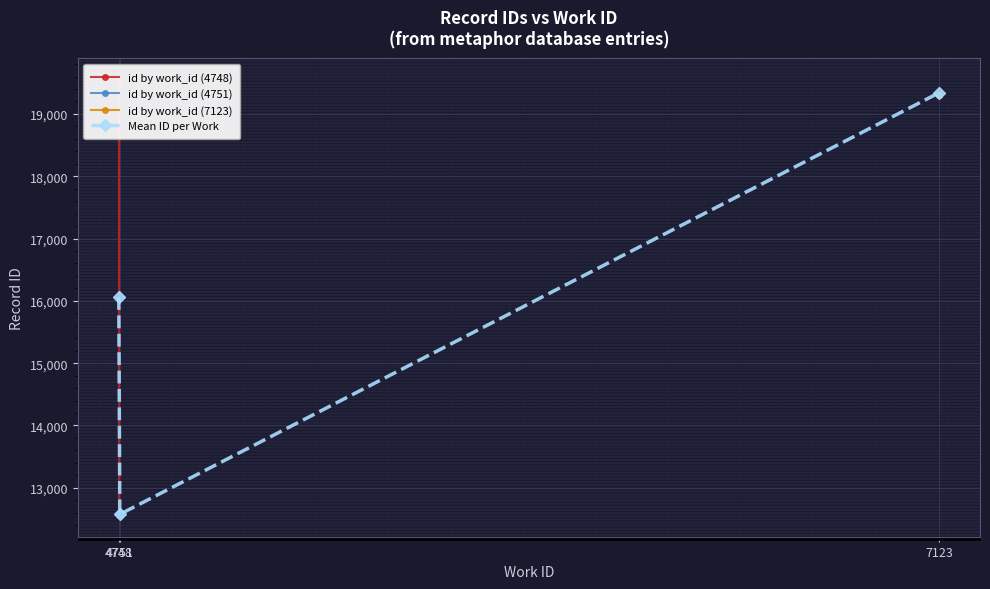

What is the average value of the id by work_id (4748) series?

14312